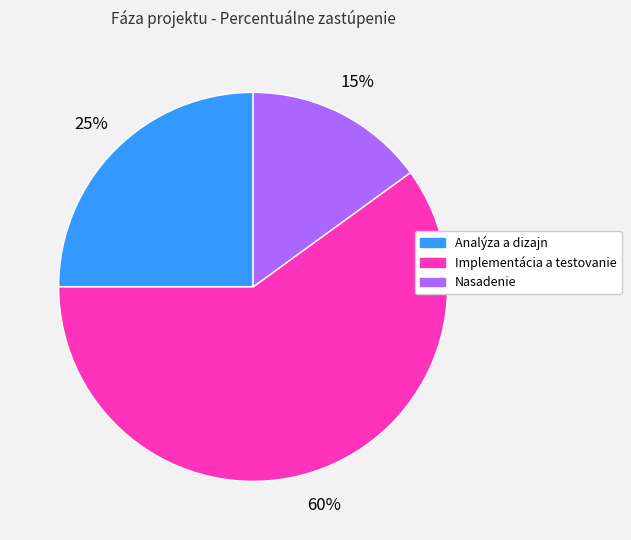

How many segments does this pie chart have?

3